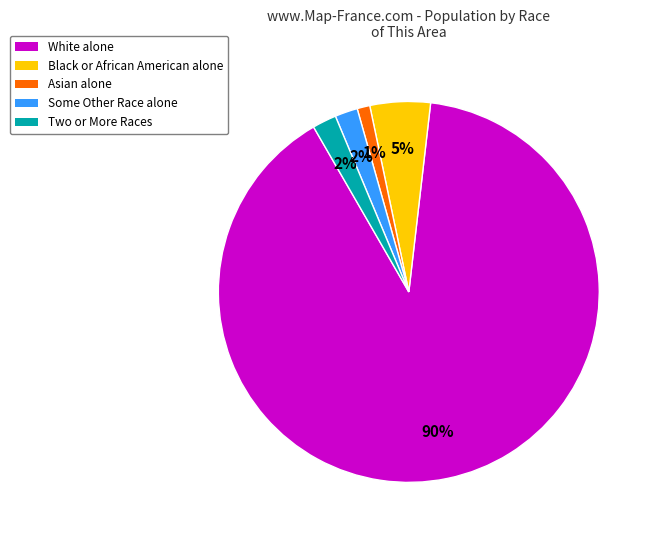

Do Two or More Races and White alone together represent more than half of the pie?

Yes